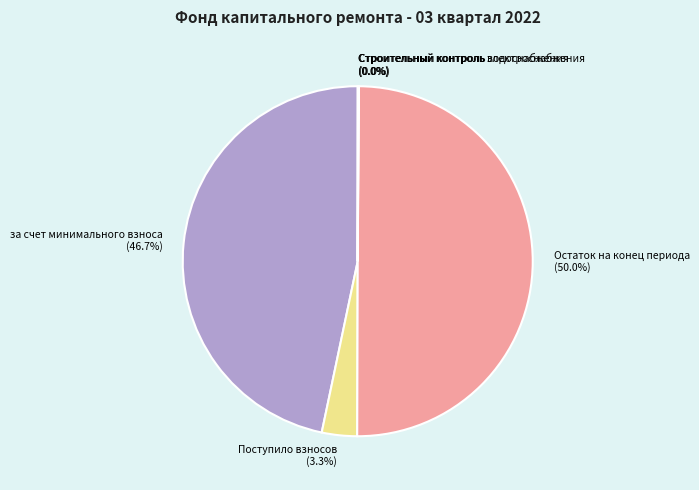

Do Остаток на конец периода and Поступило взносов together represent more than half of the pie?

Yes